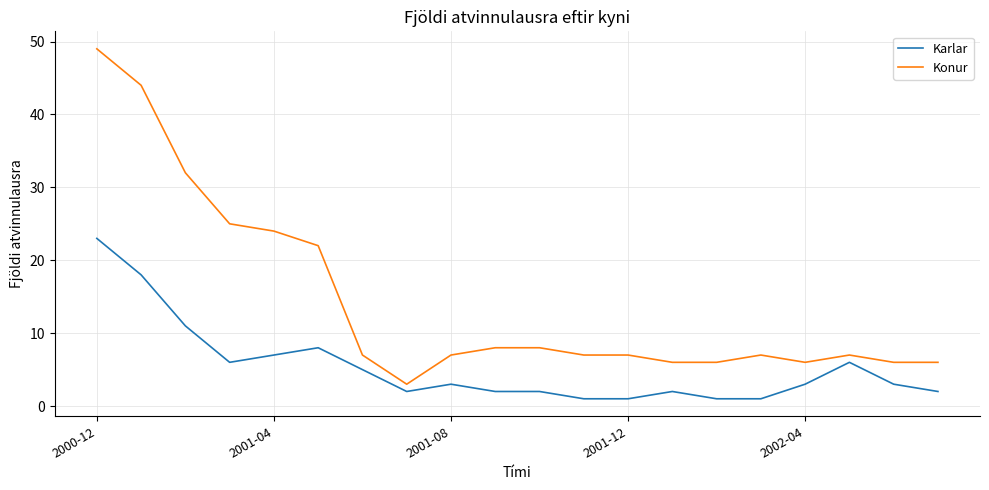

List the series in order of their peak value, highest first.

Konur, Karlar